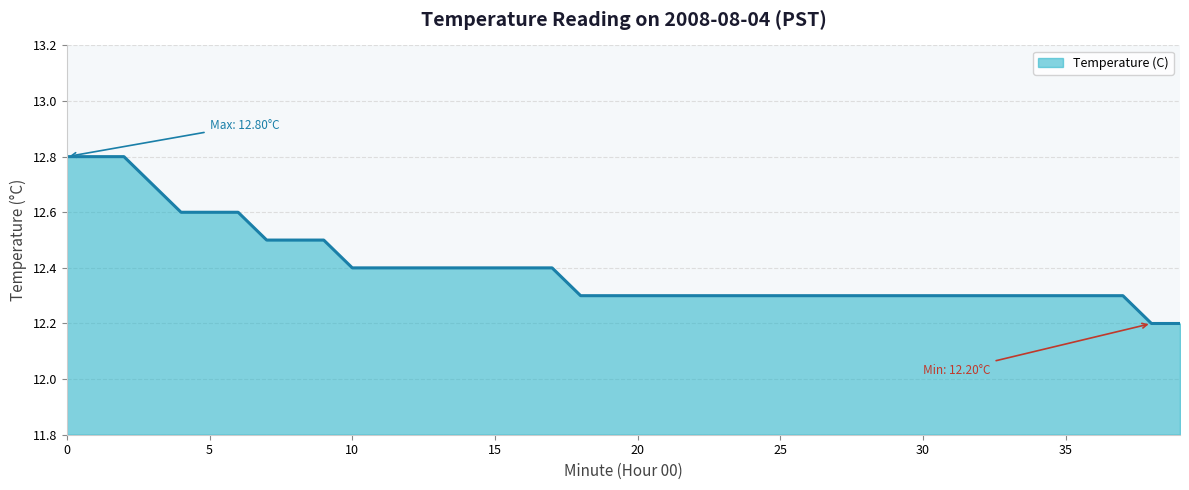

What is the difference between the maximum and minimum values?

0.6